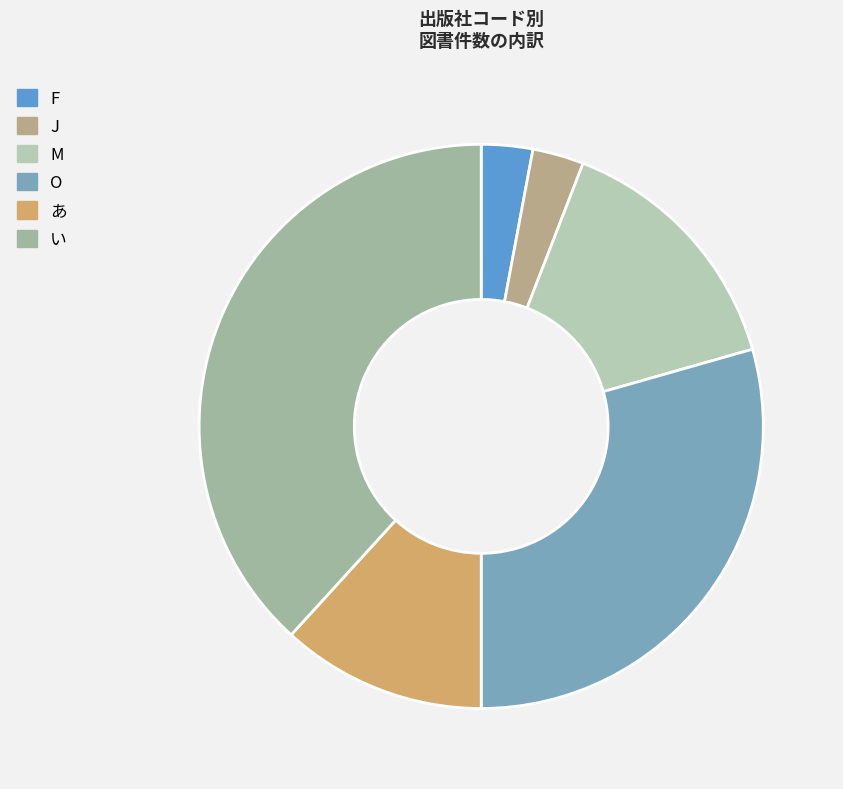

Which category has the biggest portion of the pie?

い